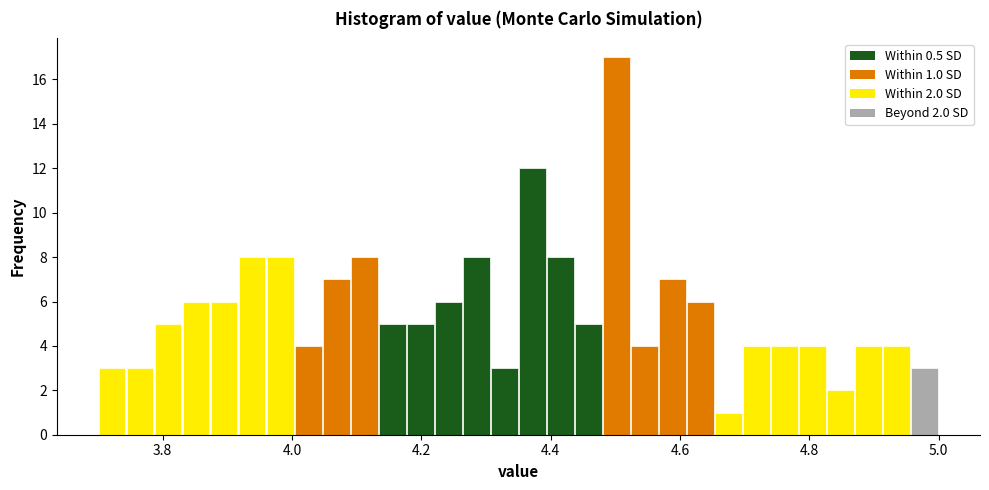

Around what value on the x-axis is the tallest bar? Give the approximate position of its centre, as read against the axis.

4.50